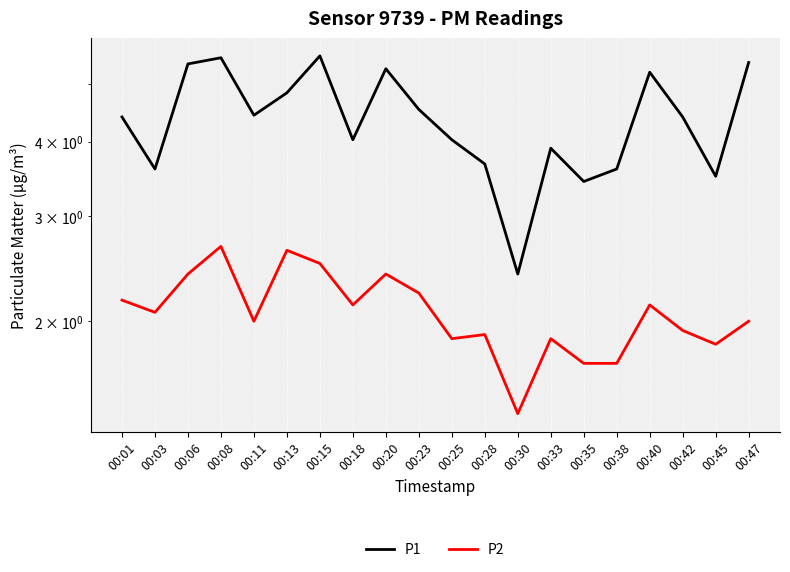

Reading left to right, extract all data points from this chart.

P1: 00:01=4.4	00:03=3.6	00:06=5.4	00:08=5.5	00:11=4.4	00:13=4.8	00:15=5.6	00:18=4.0	00:20=5.3	00:23=4.5	00:25=4.0	00:28=3.7	00:30=2.4	00:33=3.9	00:35=3.4	00:38=3.6	00:40=5.2	00:42=4.4	00:45=3.5	00:47=5.4
P2: 00:01=2.2	00:03=2.1	00:06=2.4	00:08=2.7	00:11=2.0	00:13=2.6	00:15=2.5	00:18=2.1	00:20=2.4	00:23=2.2	00:25=1.9	00:28=1.9	00:30=1.4	00:33=1.9	00:35=1.7	00:38=1.7	00:40=2.1	00:42=1.9	00:45=1.8	00:47=2.0